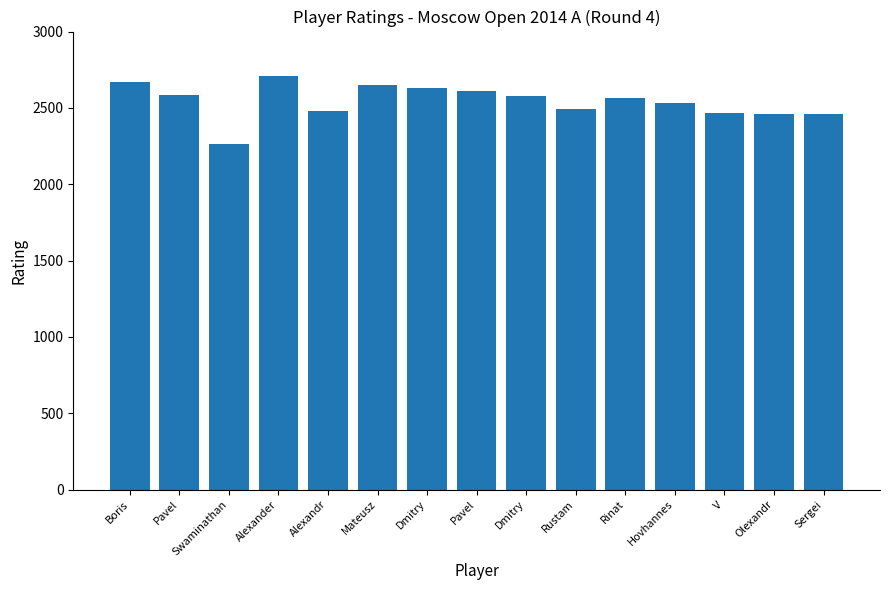

How many categories are shown in the chart?

15